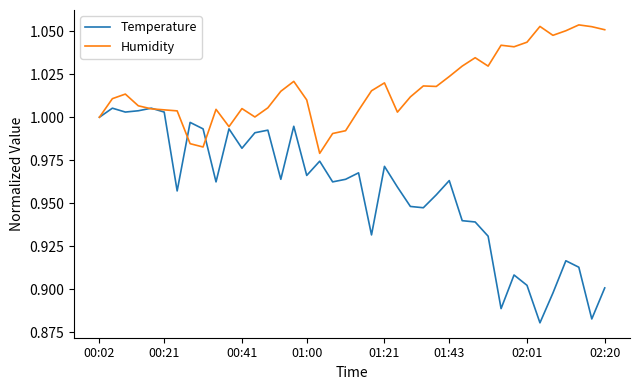

Which series has the largest range (max minus min)?

Temperature